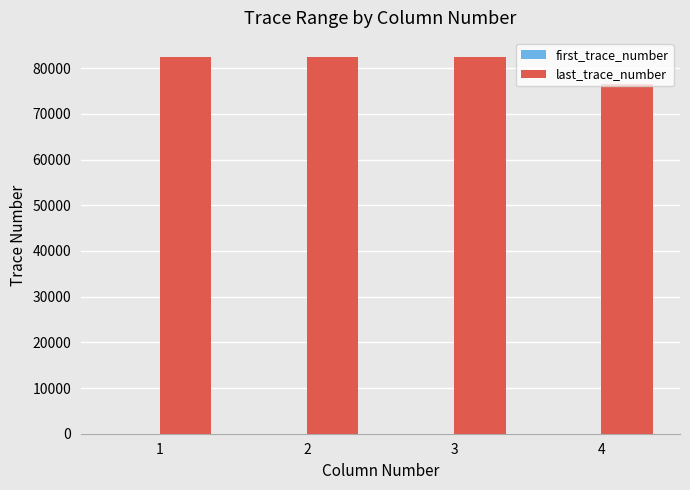

What is the sum of all last_trace_number values?

323846